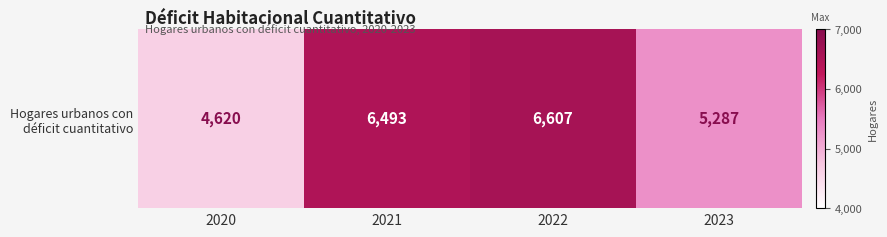

Which category has the lowest value across all series?

2020